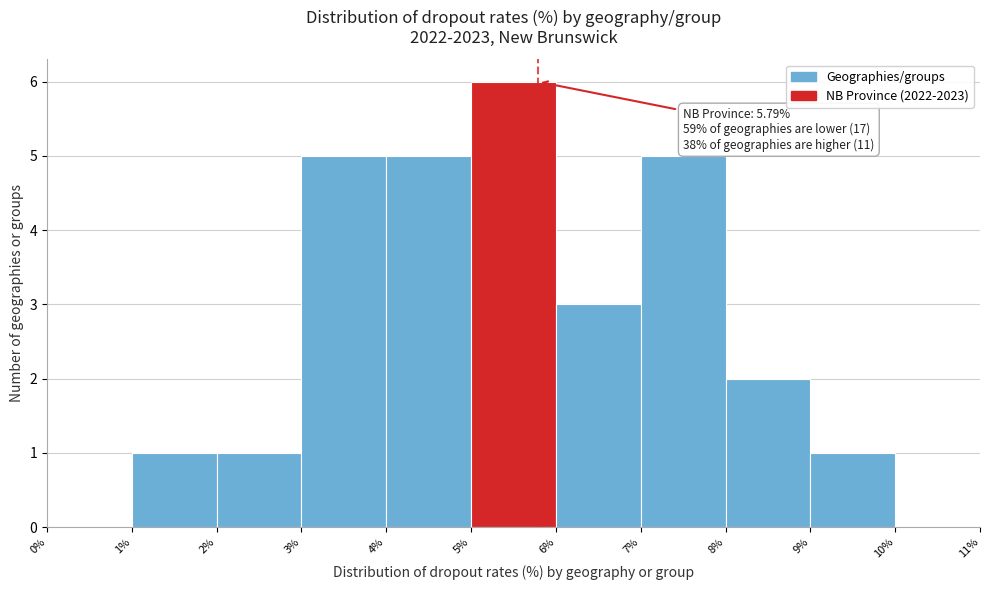

Which range on the x-axis has the tallest bar?

5% to 6%